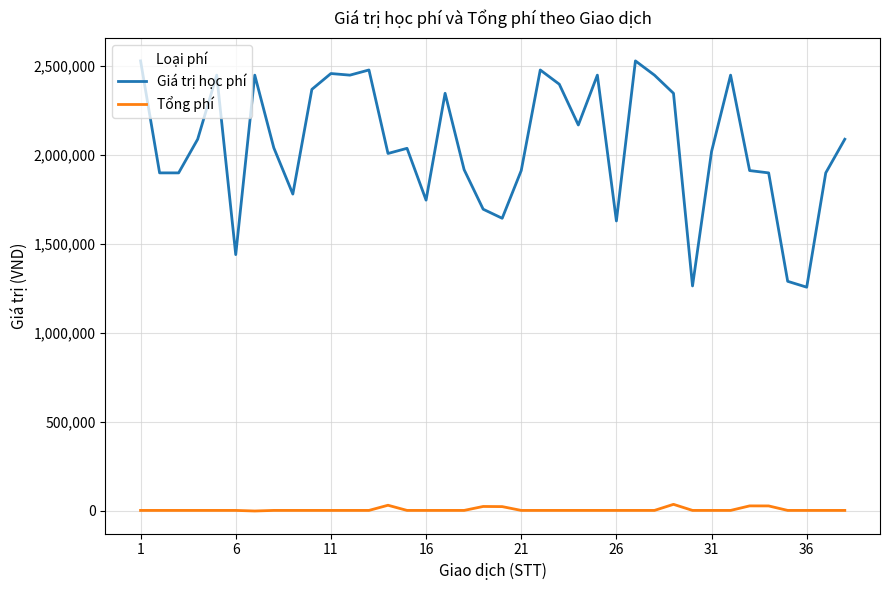

At how many categories does at least one series exceed 1343162?

35